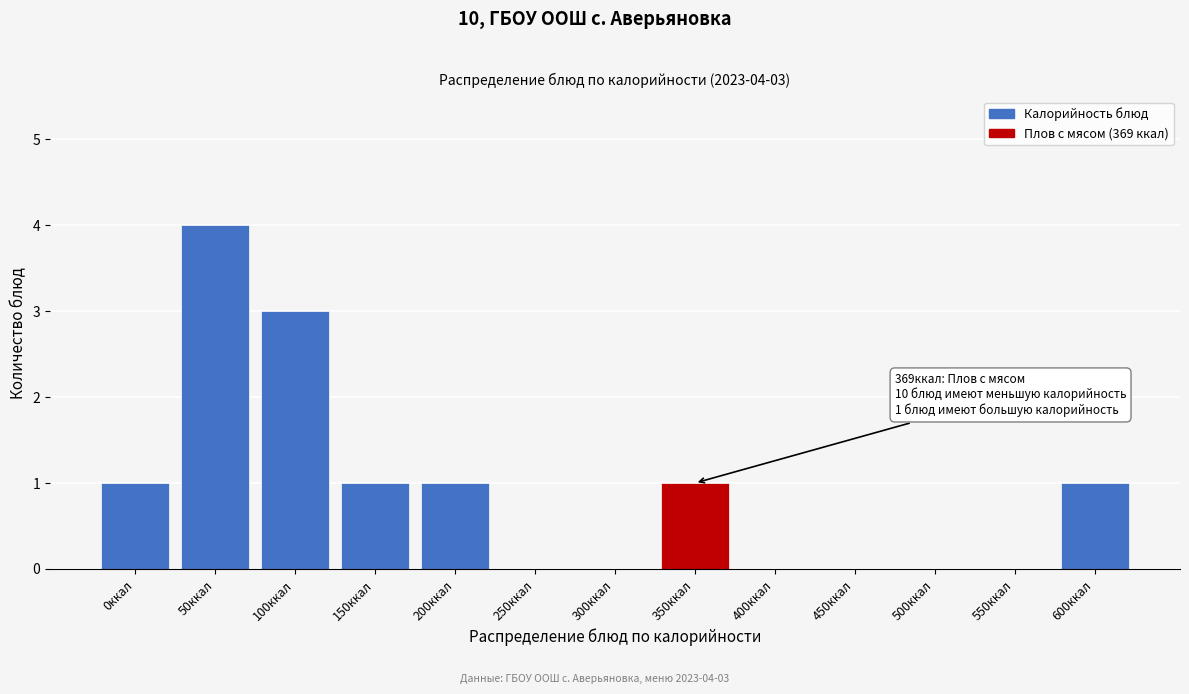

Reading left to right, list all the values displayed in this chart.

0ккал=1	50ккал=4	100ккал=3	150ккал=1	200ккал=1	250ккал=0	300ккал=0	350ккал=1	400ккал=0	450ккал=0	500ккал=0	550ккал=0	600ккал=1